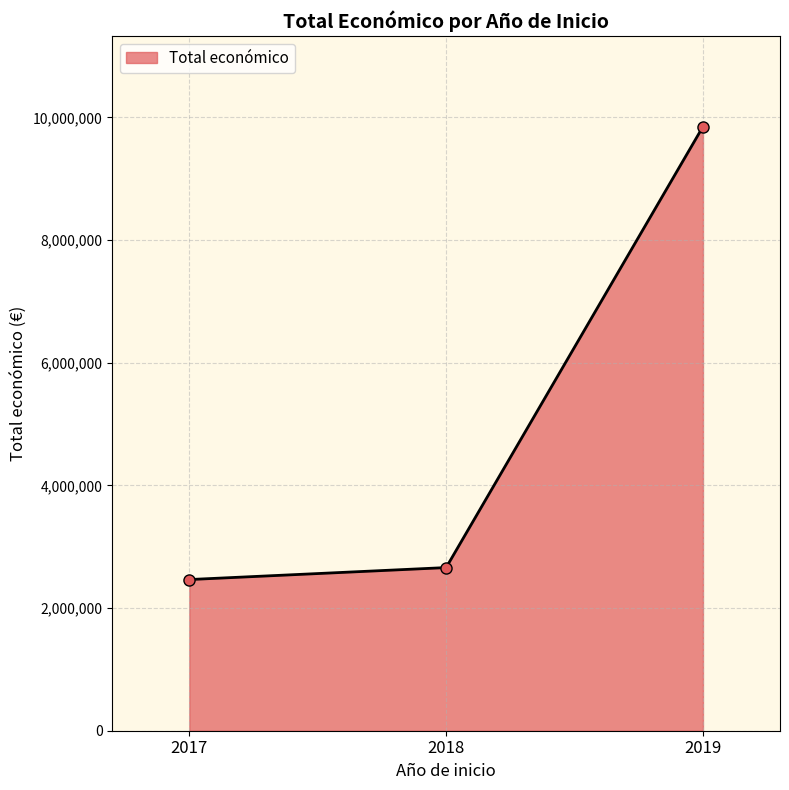

Count the number of data series in this chart.

1